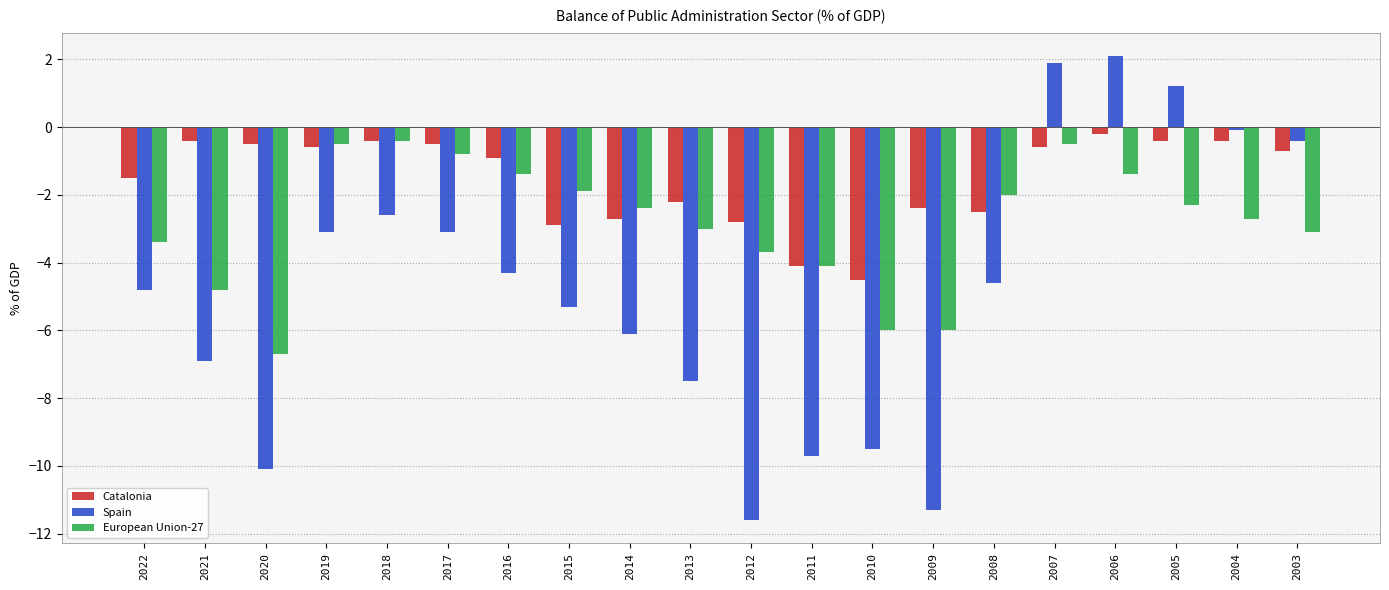

Where is Spain nearest to the value -4?

2016